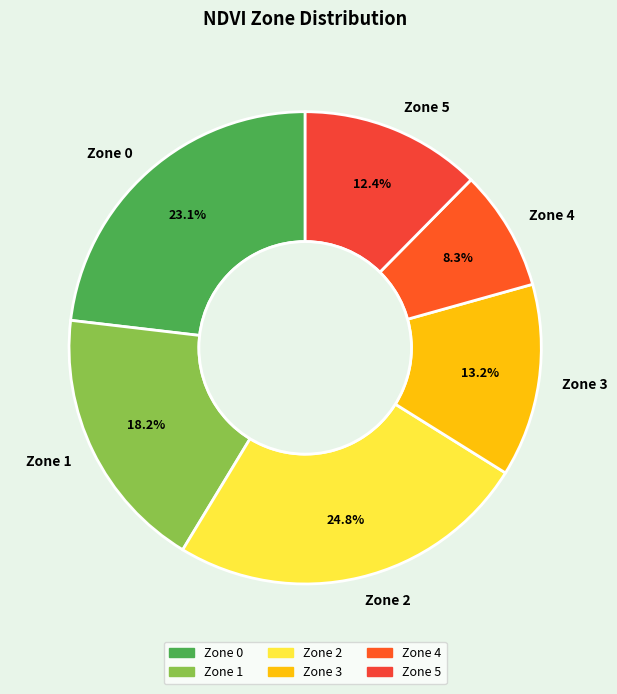

Which has a higher value, Zone 1 or Zone 5?

Zone 1